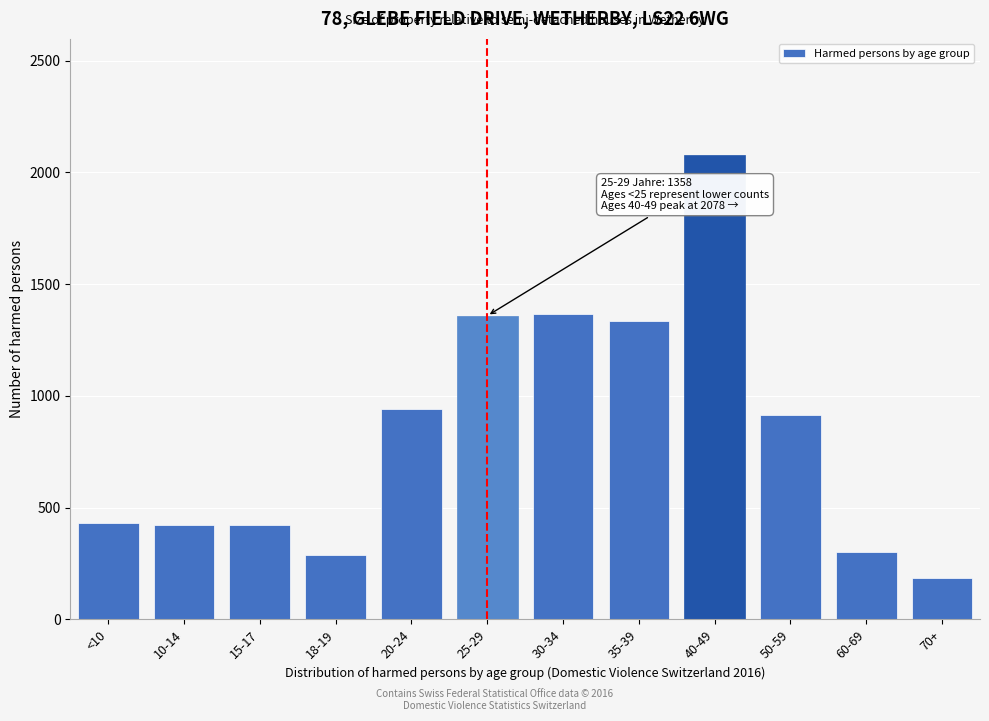

Is it true that the value at 35-39 is 1334?

True